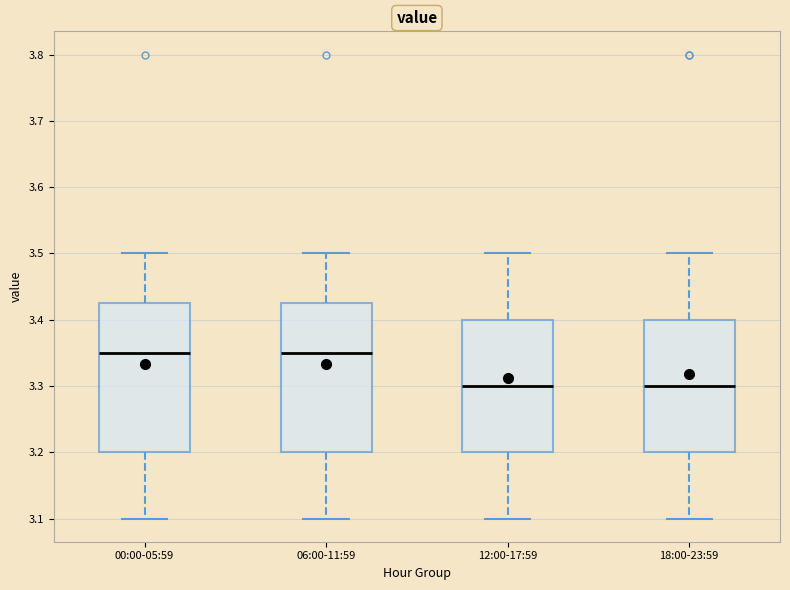

Where does the upper whisker of the box for 00:00-05:59 end on the y-axis? The values are not printed on the chart, so give them approximately, as read against the axis.

3.50